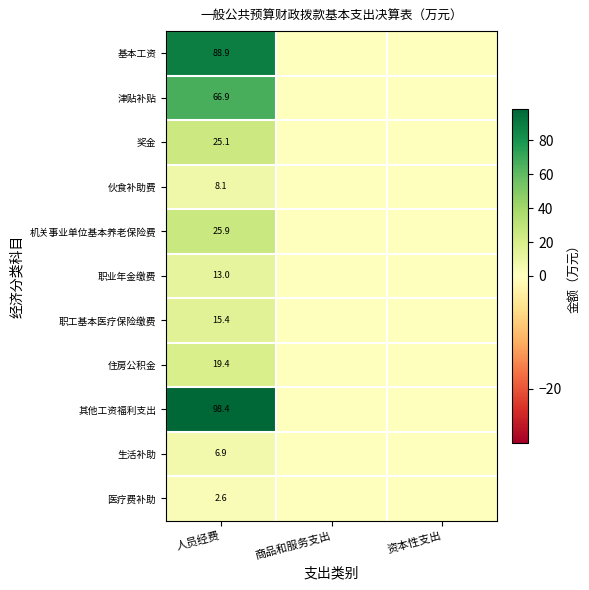

What is the difference between the highest and lowest values at 人员经费?

95.8